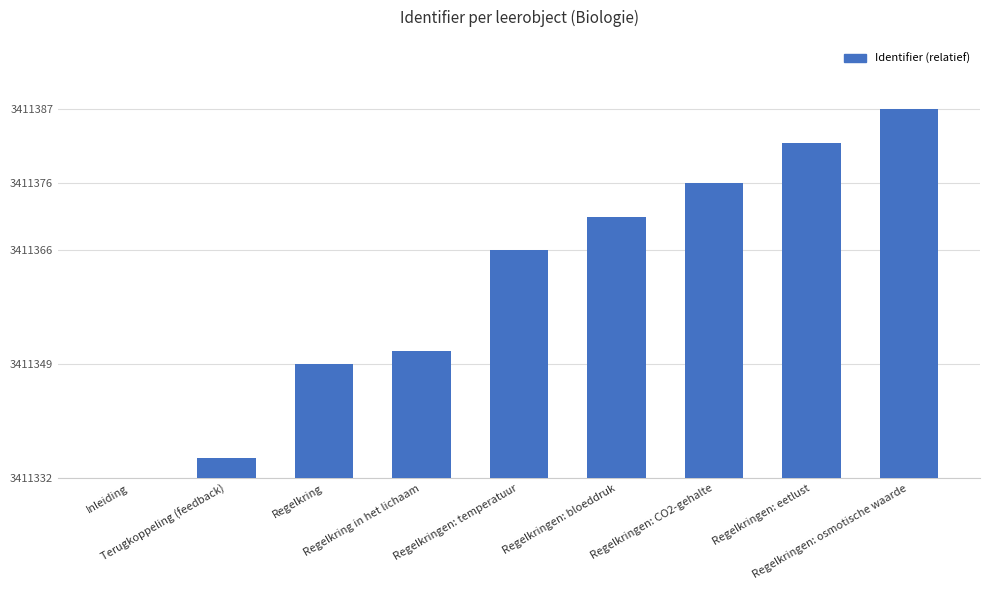

What is the sum of all values?

261